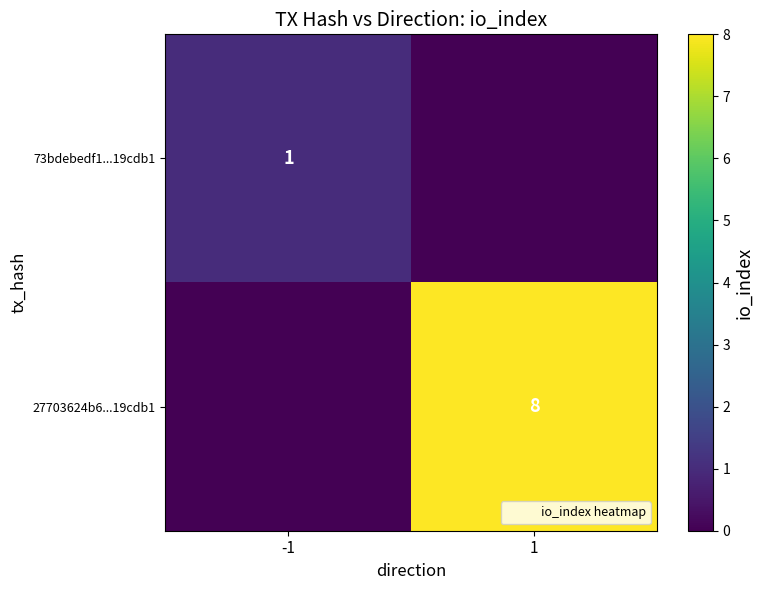

At which category is the sum across all series the highest?

1